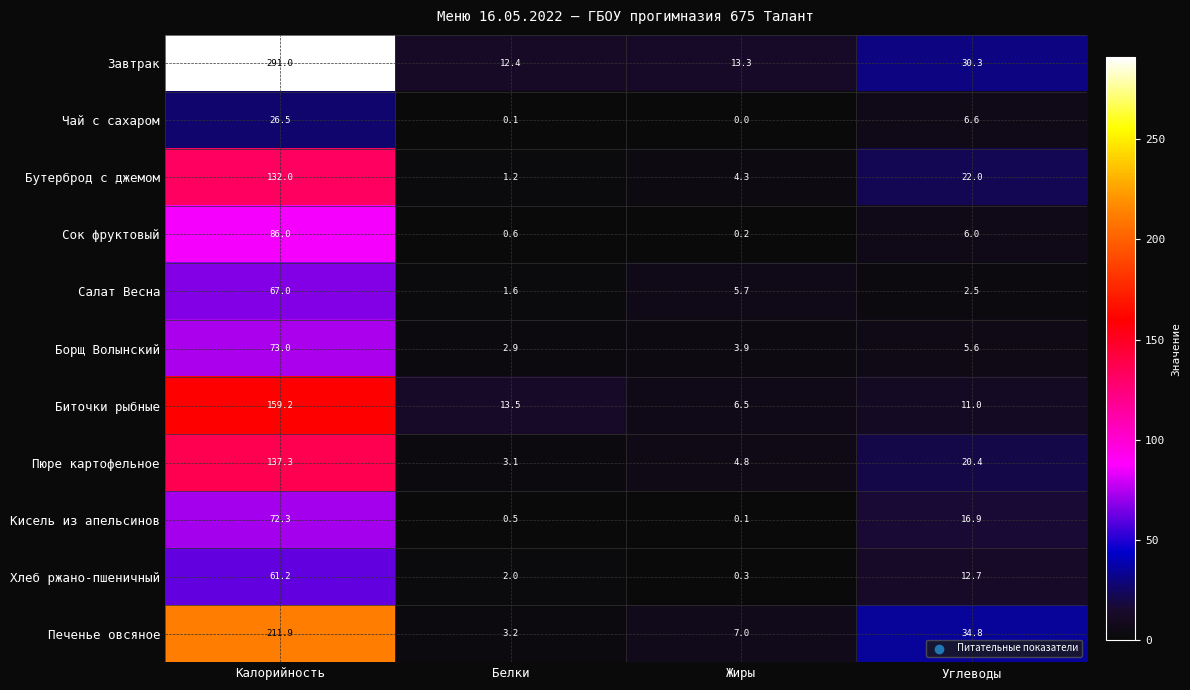

Is it true that Бутерброд с джемом equals 4.3 at Жиры?

True